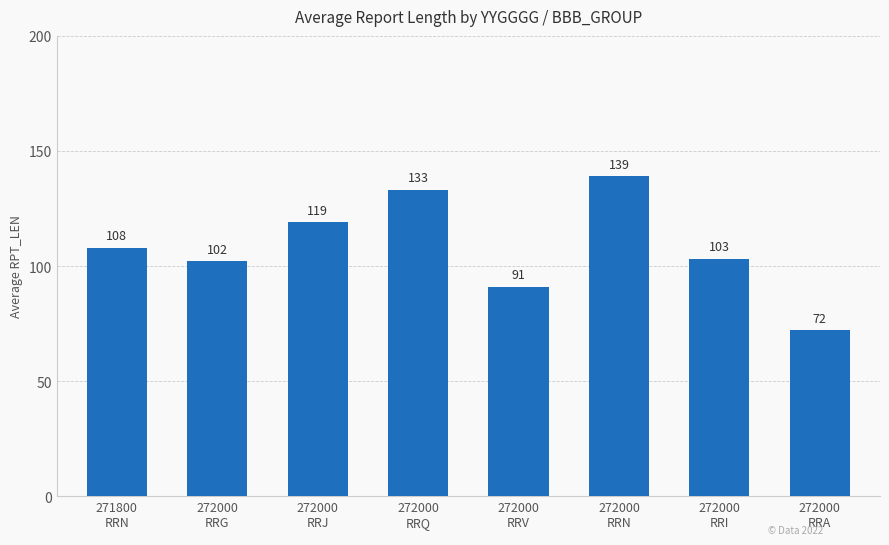

What is the change in value from 272000
RRQ to 272000
RRV?

-42